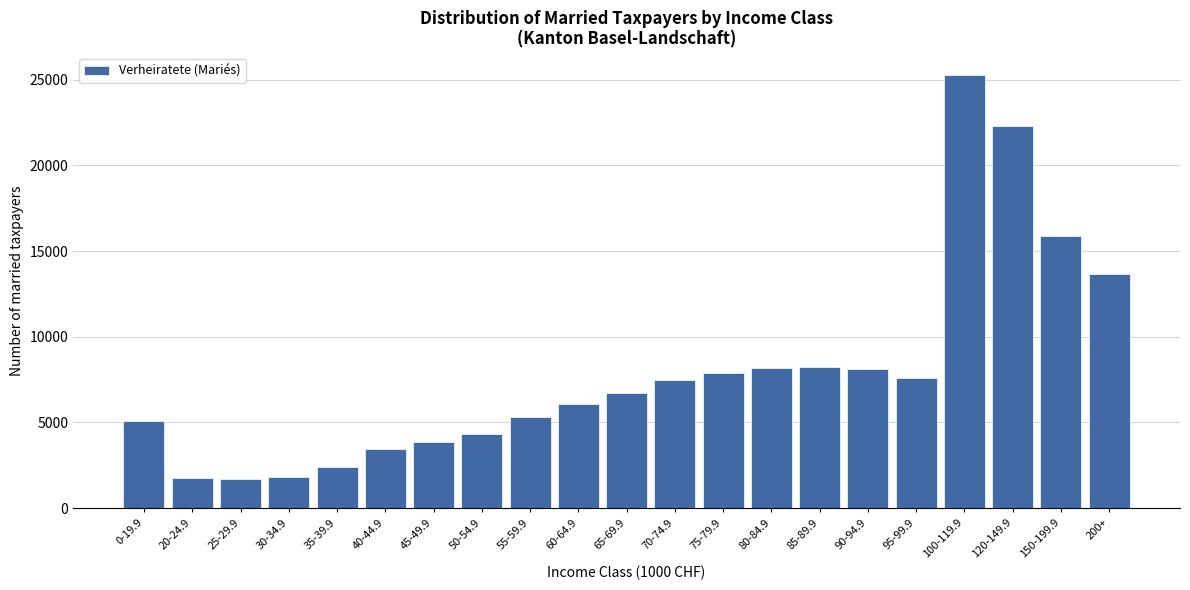

Approximately how many times larger is the value at 120-149.9 compared to 25-29.9?

13.1